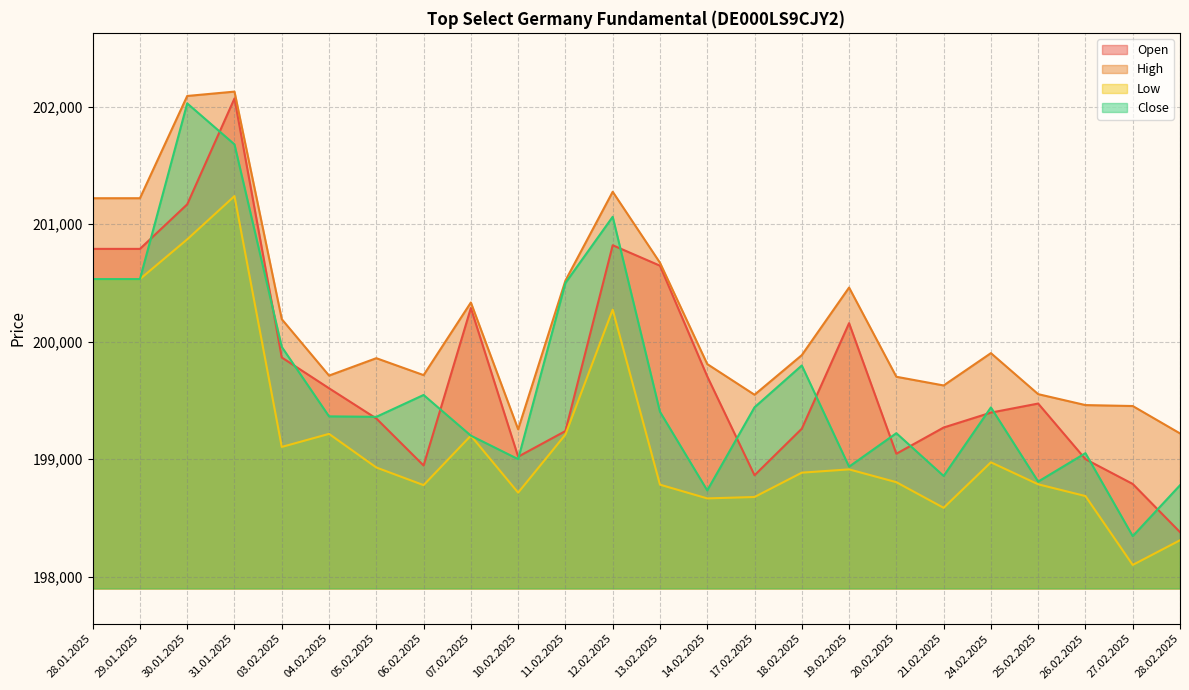

What is the label of the 22nd point from the left?

26.02.2025